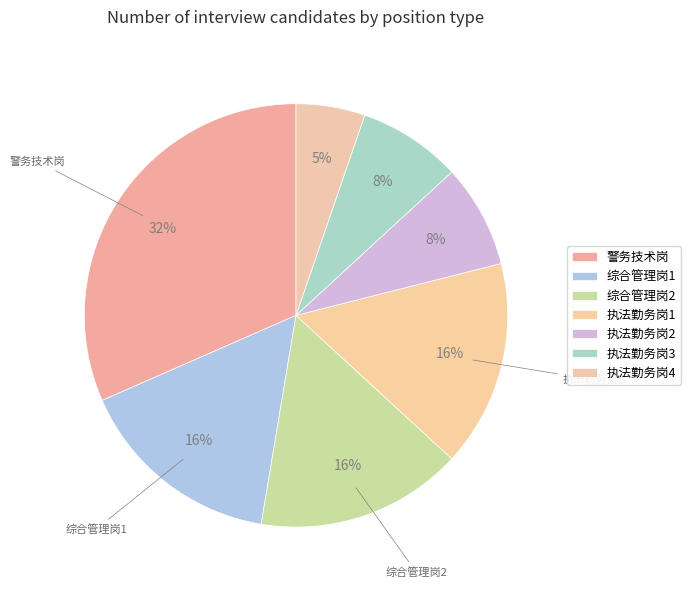

What is the change in value from 警务技术岗 to 执法勤务岗1?

-6